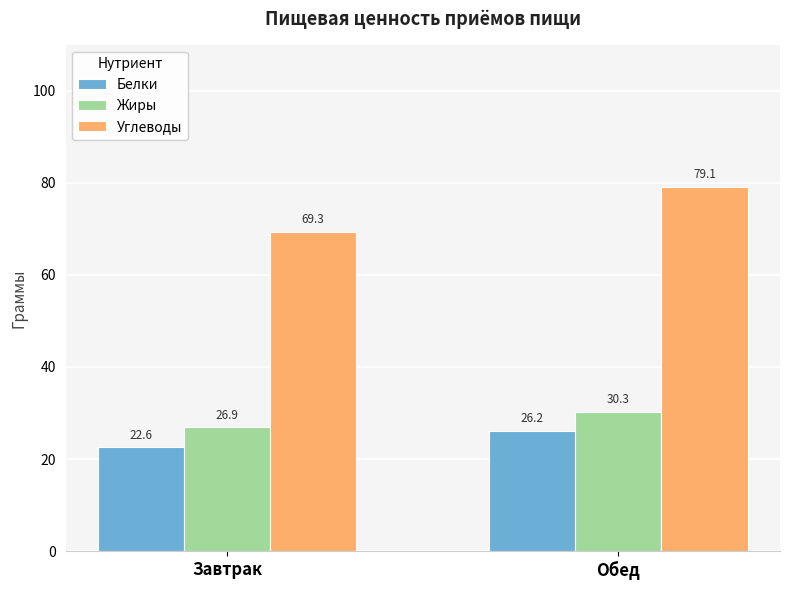

What is the greatest value displayed?

79.1